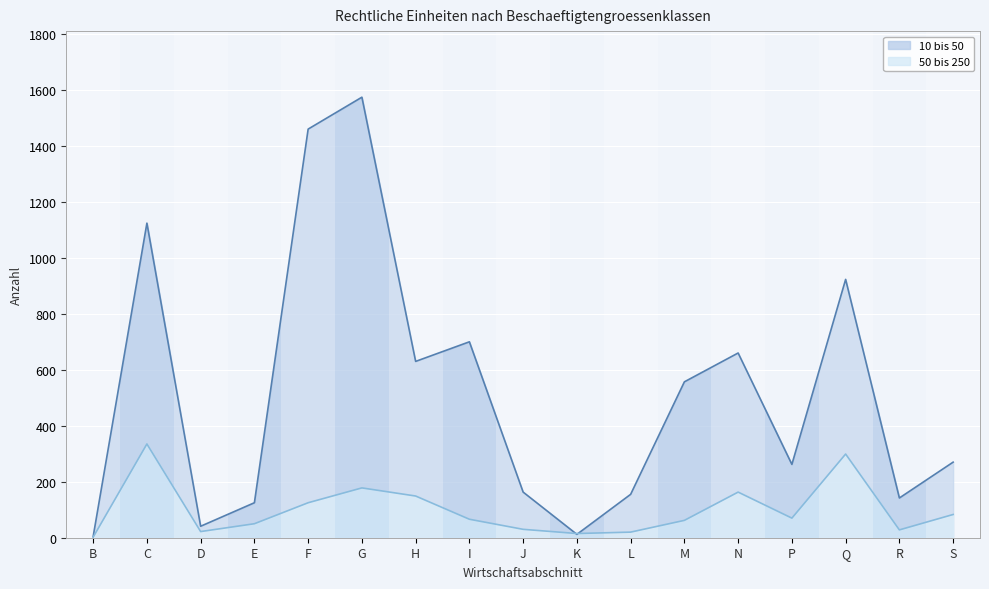

At which category is the sum across all series the highest?

G